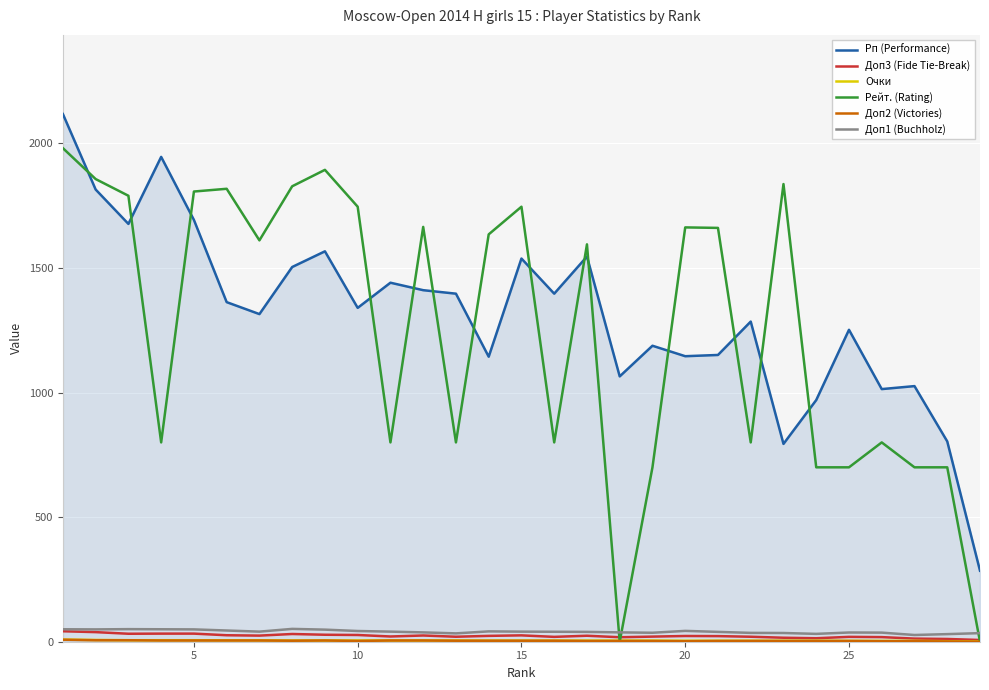

How many lines are shown in the chart?

6